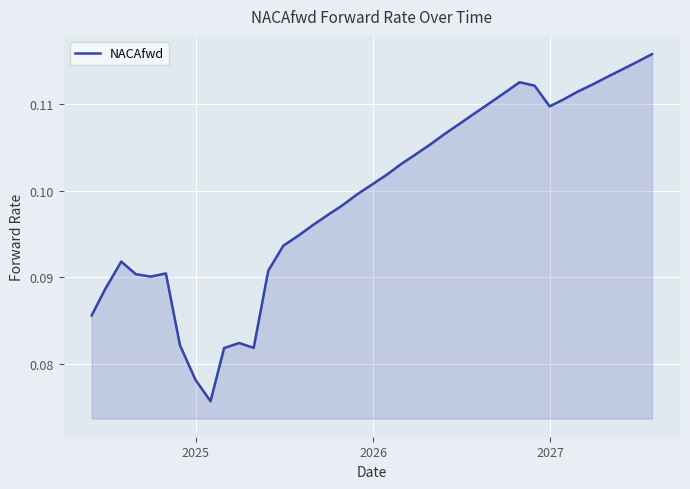

Is this an area chart (filled region under the line)?

Yes